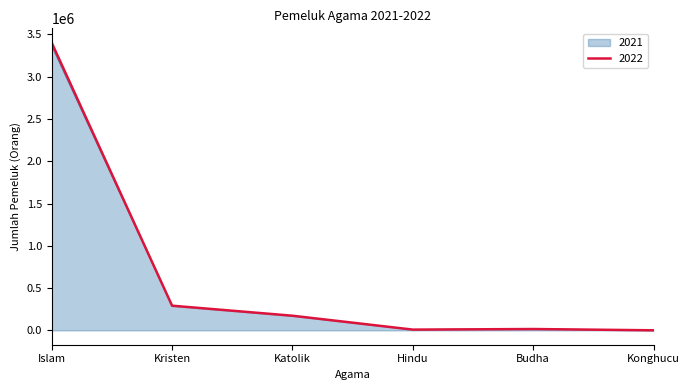

At which label does 2022 reach its peak?

Islam